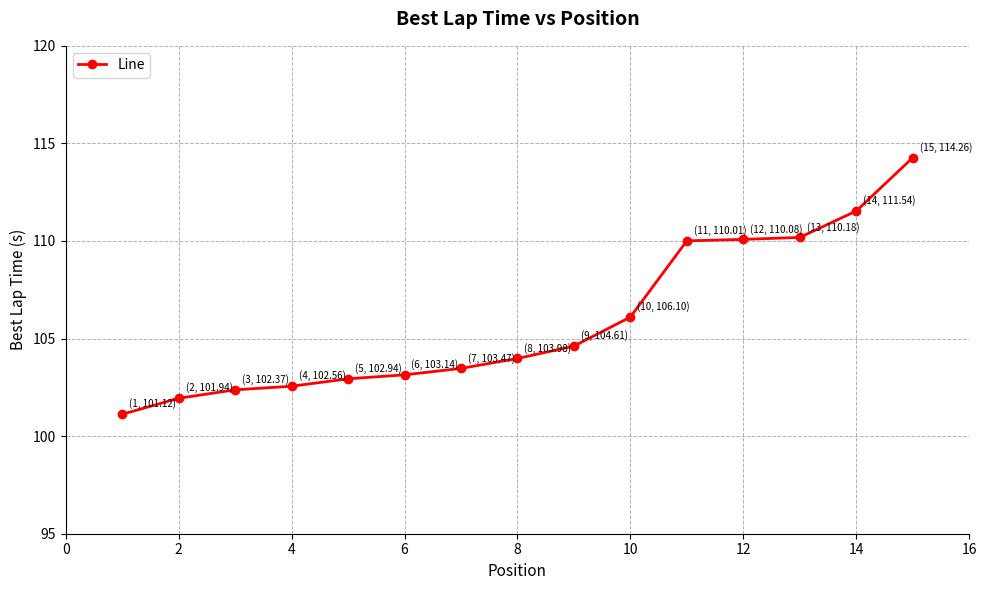

What is the difference between the maximum and minimum values?

13.1